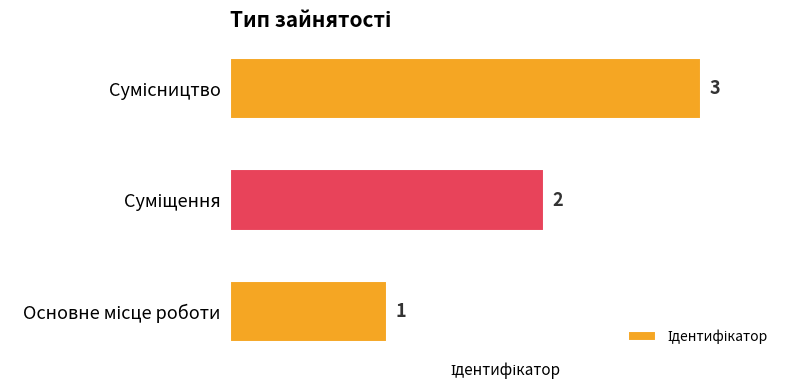

What is the greatest value displayed?

3